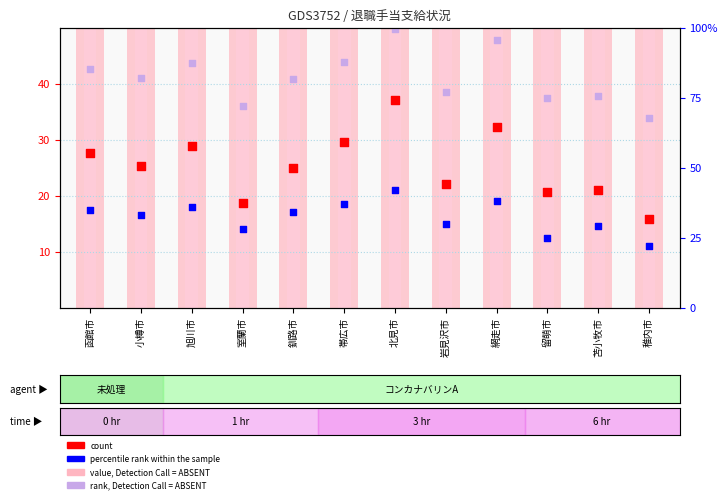

Which series contains the lowest Y value?

count